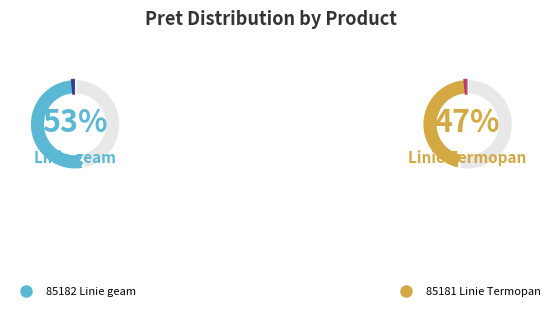

Is there a majority slice in this chart?

Yes